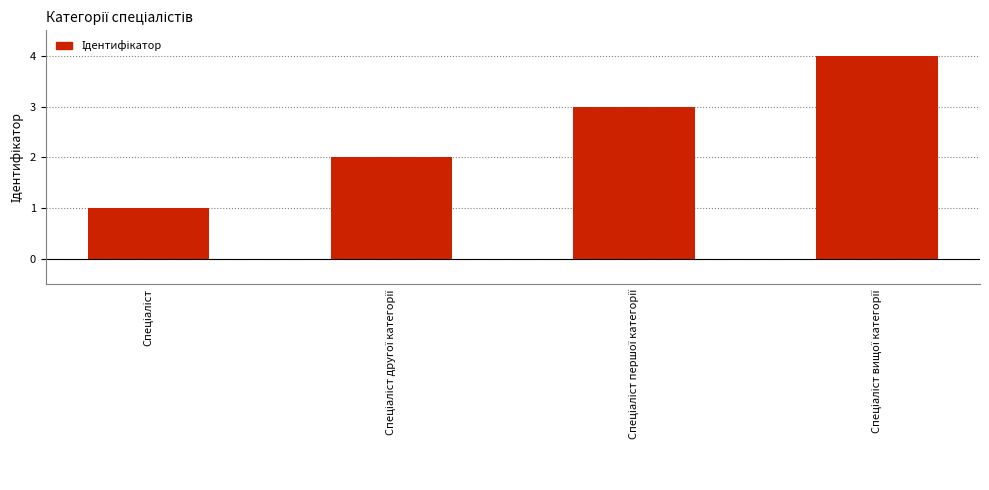

What is the greatest value displayed?

4